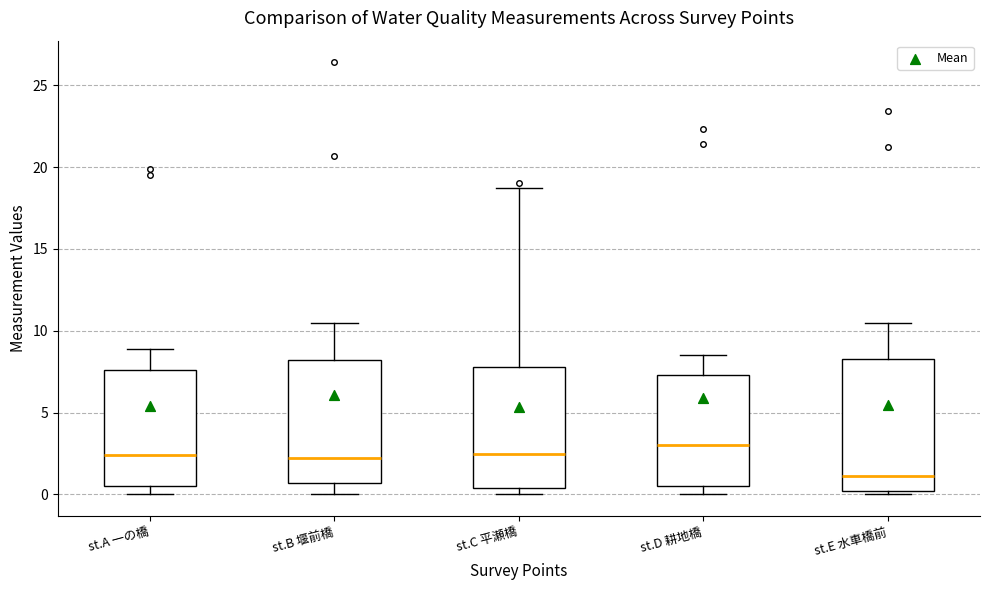

Where does the upper whisker of the box for st.E 水車橋前 end on the y-axis? The values are not printed on the chart, so give them approximately, as read against the axis.

10.5